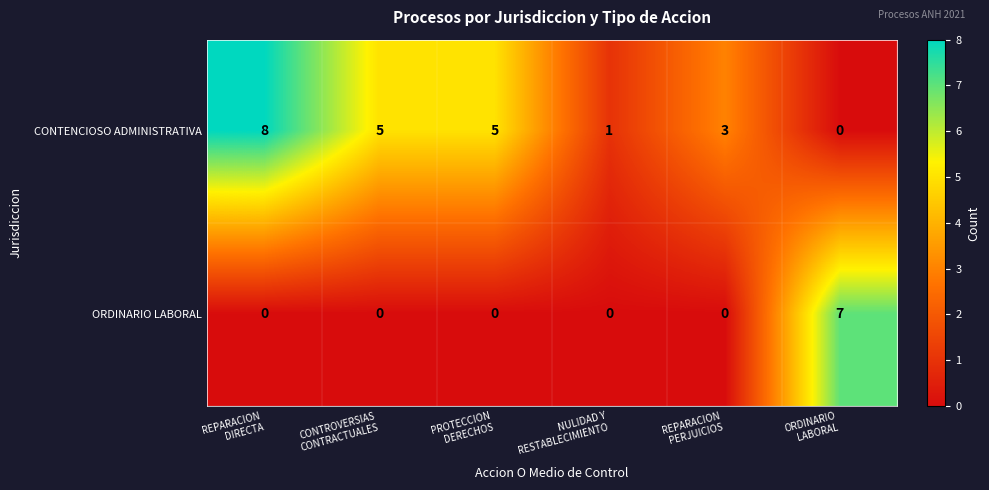

Which series has the widest spread of values?

CONTENCIOSO ADMINISTRATIVA